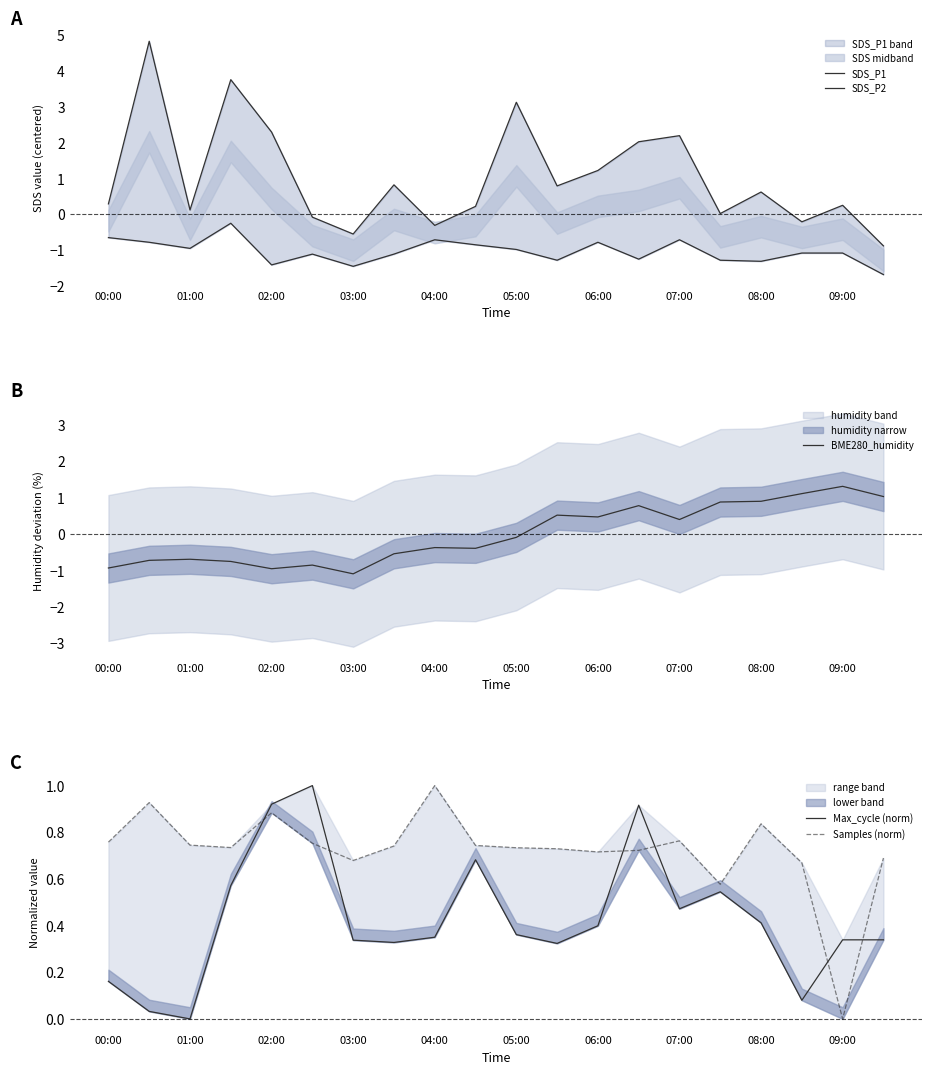

At which label is BME280_humidity closest to 0?

05:00